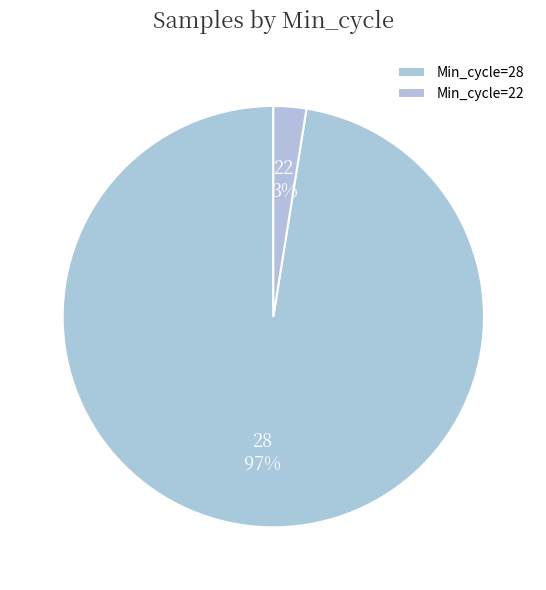

How many slices are in this pie chart?

2